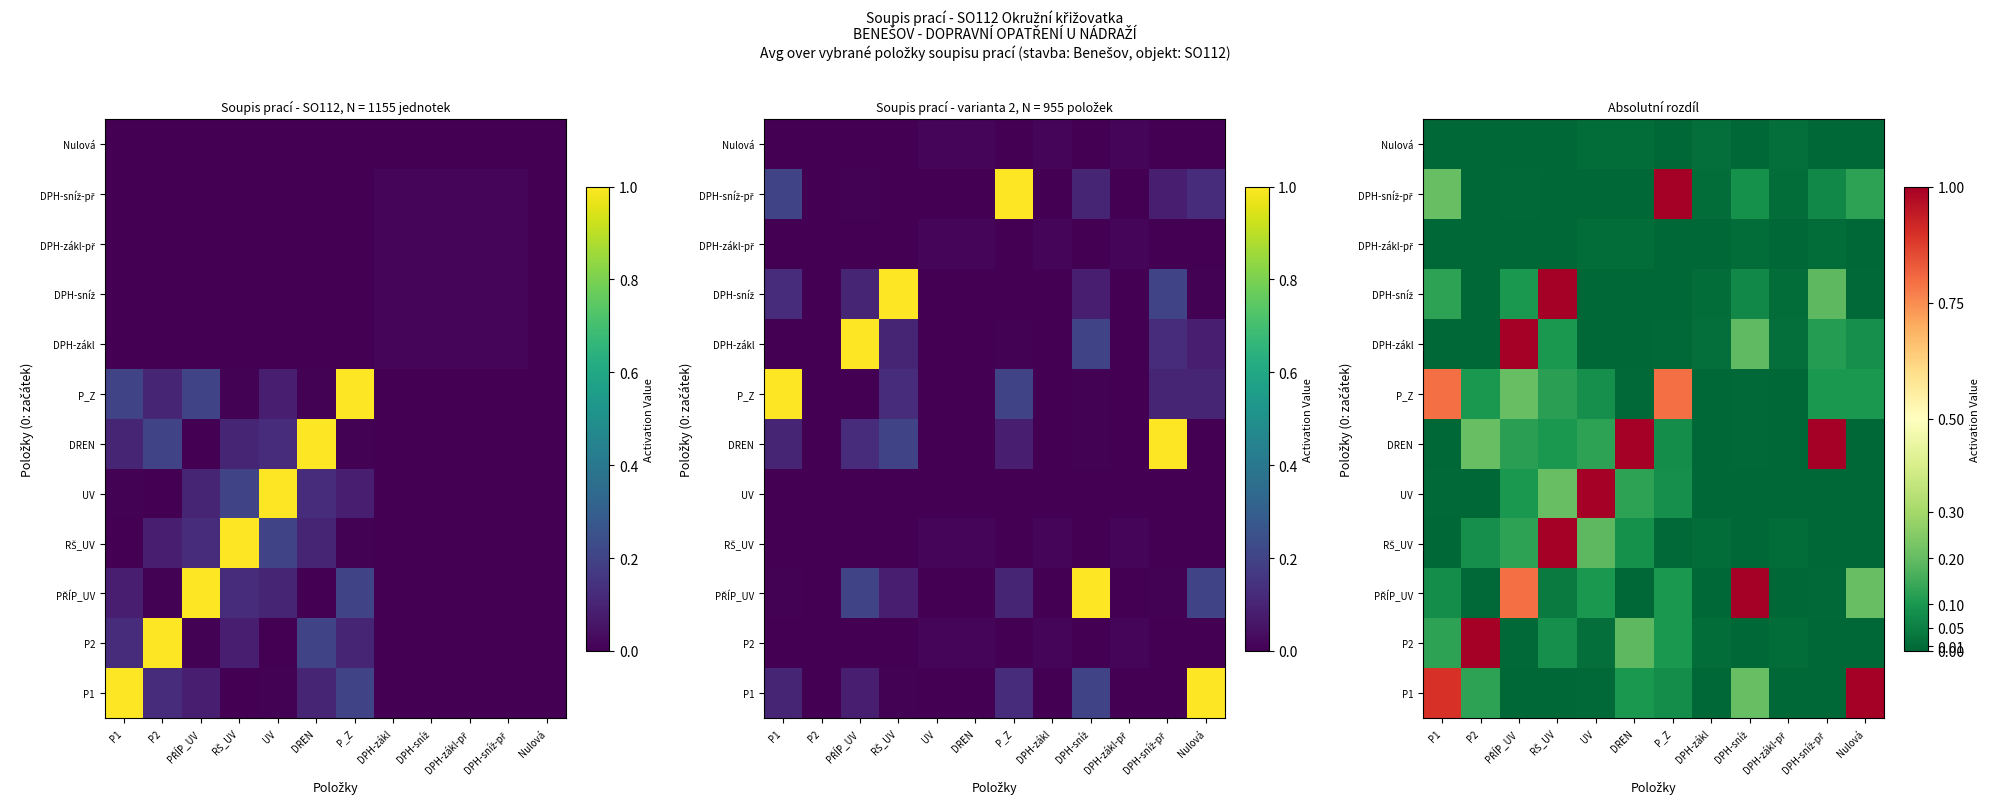

Which category has the lowest value across all series?

PŘÍP_UV